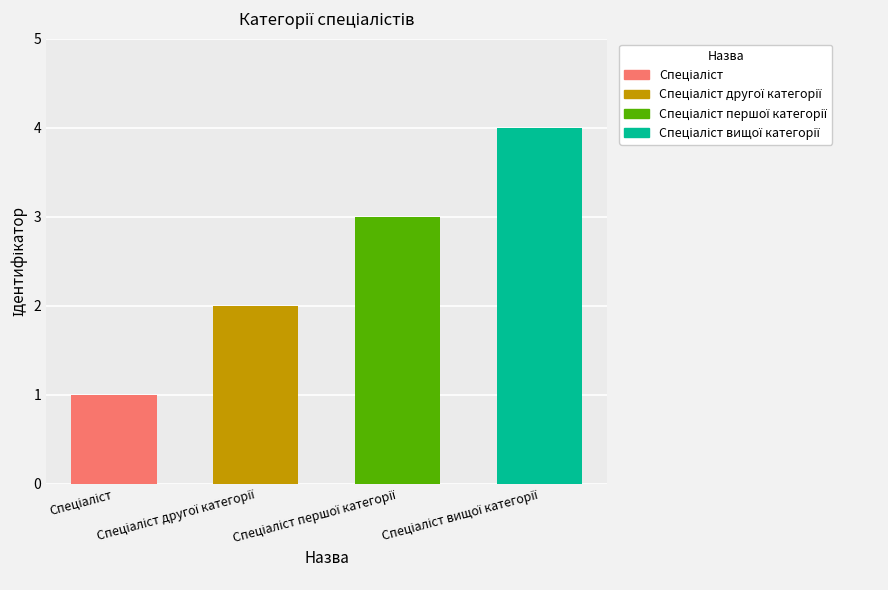

Rank the categories by value from lowest to highest.

Спеціаліст, Спеціаліст другої категорії, Спеціаліст першої категорії, Спеціаліст вищої категорії